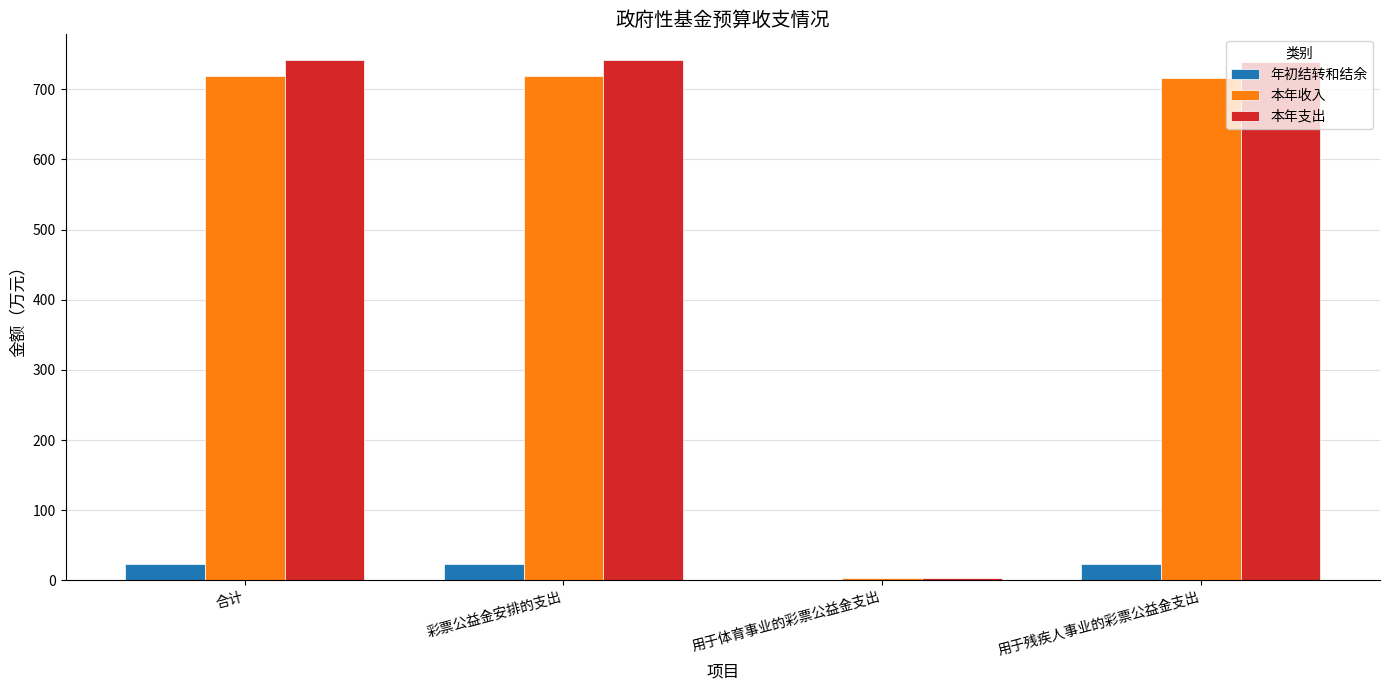

How many positive values does the 年初结转和结余 series have?

3